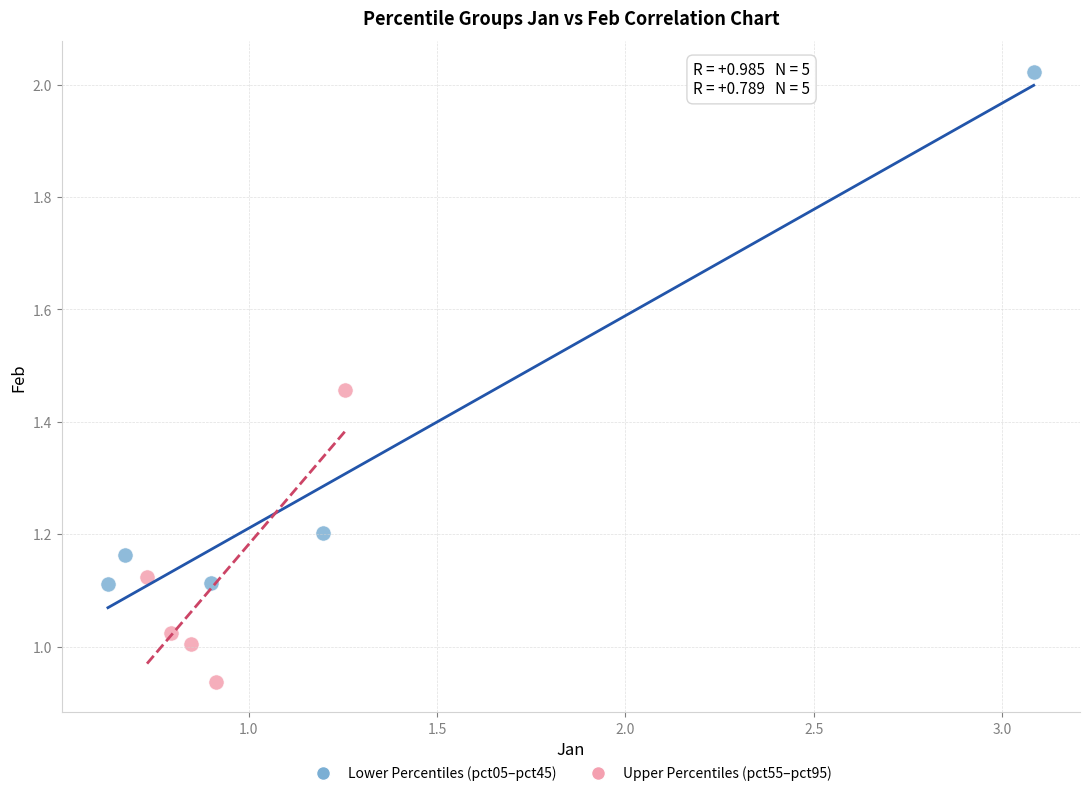

Which series contains the lowest Y value?

Upper Percentiles (pct55–pct95)